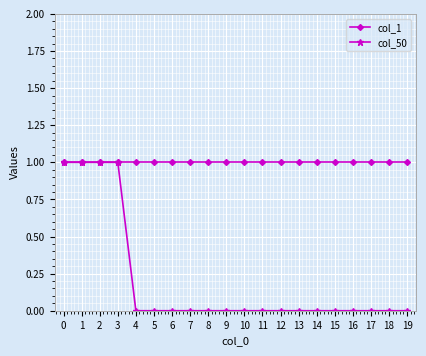

Which series has the largest total across all categories?

col_1